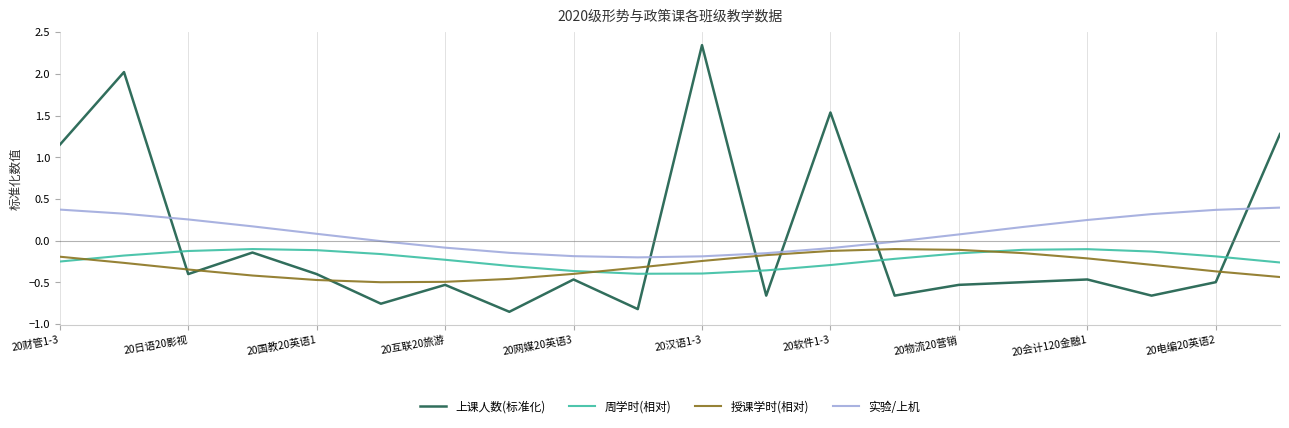

True or false: 上课人数(标准化) and 授课学时(相对) intersect in this chart.

True